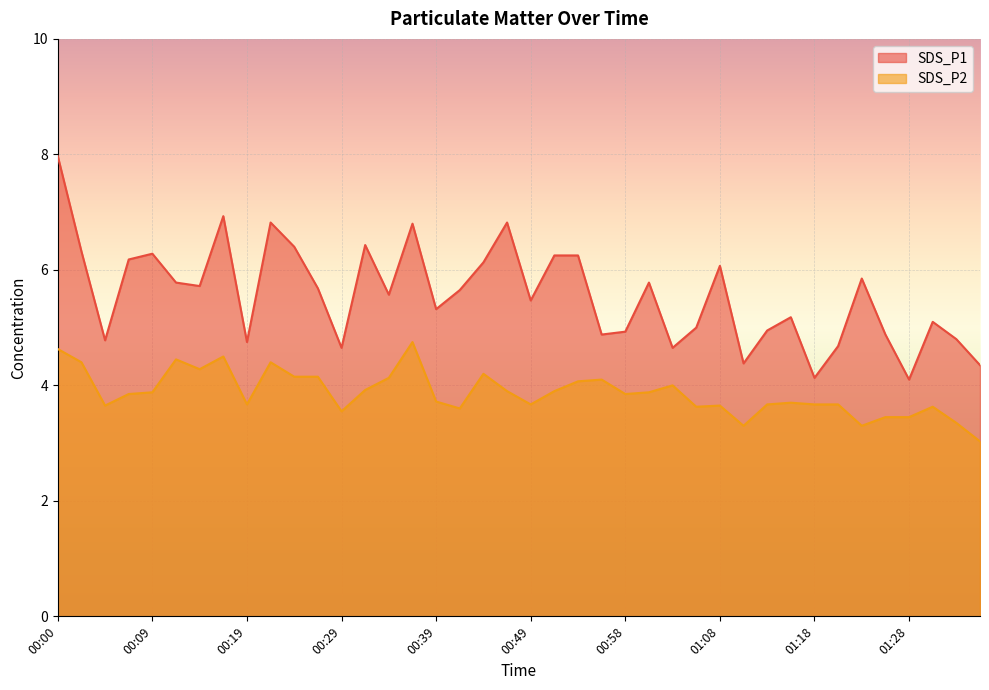

What is the label of the 19th point from the left?

00:44